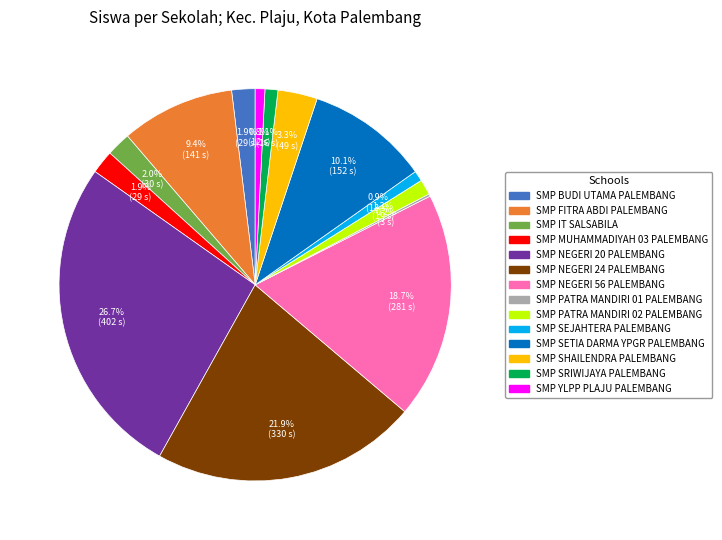

Does SMP NEGERI 24 PALEMBANG represent more than half of the total?

No